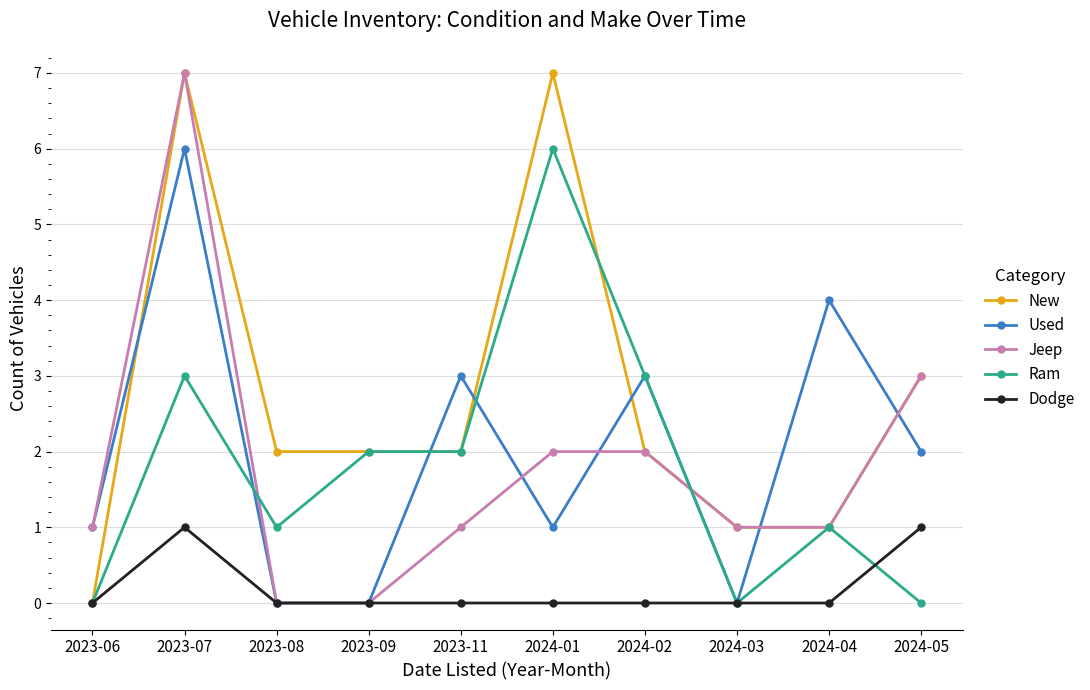

Reading left to right, list all the values displayed in this chart.

New: 2023-06=0	2023-07=7	2023-08=2	2023-09=2	2023-11=2	2024-01=7	2024-02=2	2024-03=1	2024-04=1	2024-05=3
Used: 2023-06=1	2023-07=6	2023-08=0	2023-09=0	2023-11=3	2024-01=1	2024-02=3	2024-03=0	2024-04=4	2024-05=2
Jeep: 2023-06=1	2023-07=7	2023-08=0	2023-09=0	2023-11=1	2024-01=2	2024-02=2	2024-03=1	2024-04=1	2024-05=3
Ram: 2023-06=0	2023-07=3	2023-08=1	2023-09=2	2023-11=2	2024-01=6	2024-02=3	2024-03=0	2024-04=1	2024-05=0
Dodge: 2023-06=0	2023-07=1	2023-08=0	2023-09=0	2023-11=0	2024-01=0	2024-02=0	2024-03=0	2024-04=0	2024-05=1